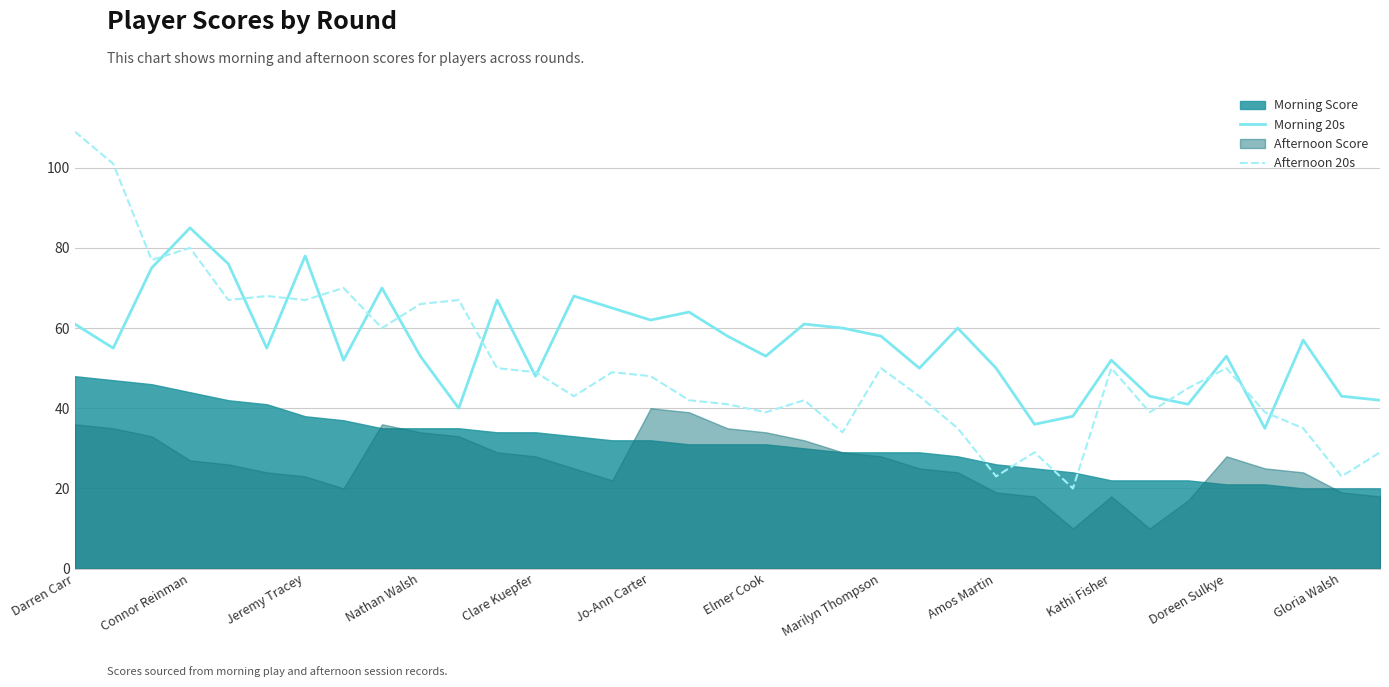

Which category has the highest value in the Afternoon 20s series?

Darren Carr